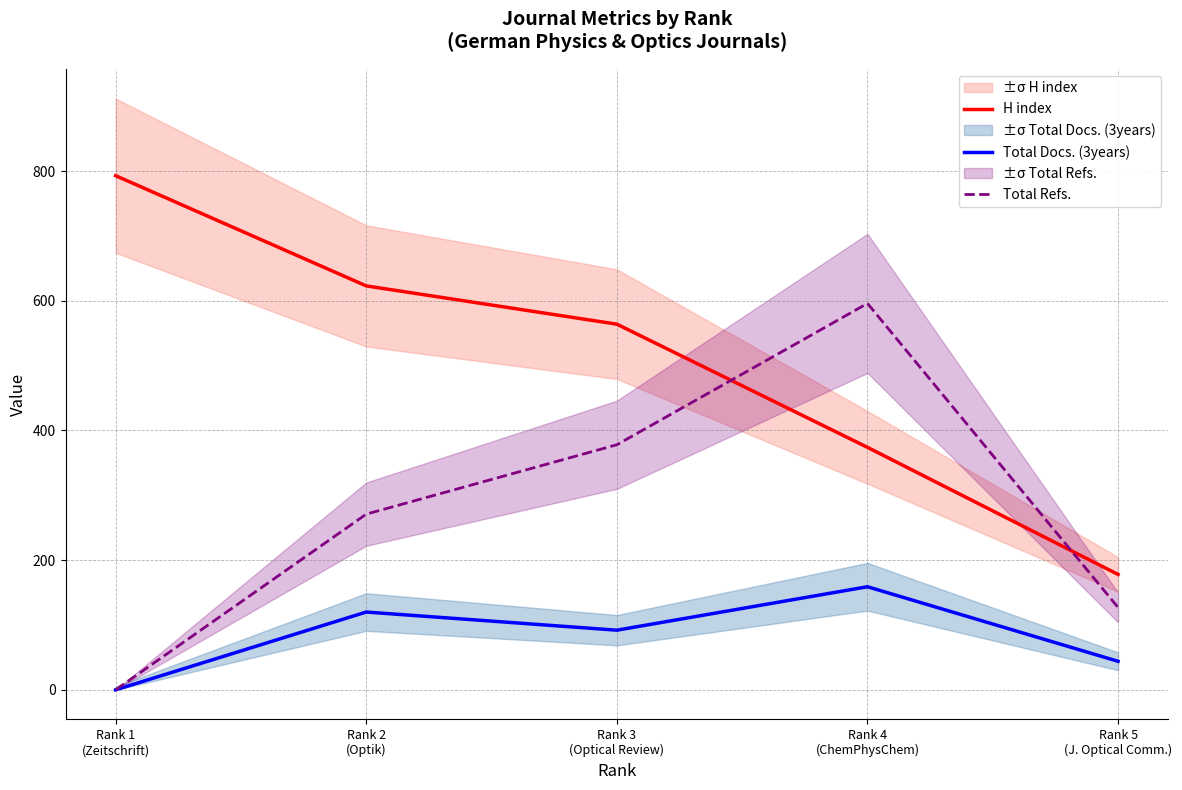

At which label does Total Refs. first exceed 271?

Rank 3
(Optical Review)